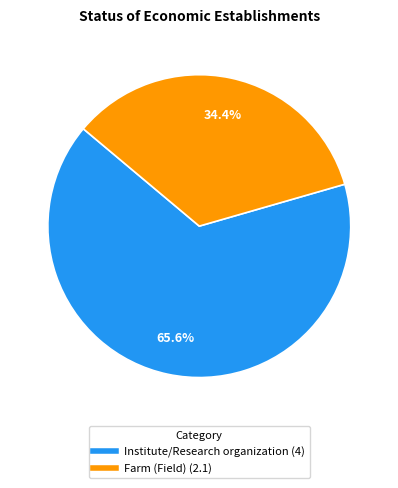

What percentage is the Institute/Research organization slice, to the nearest percent?

66%